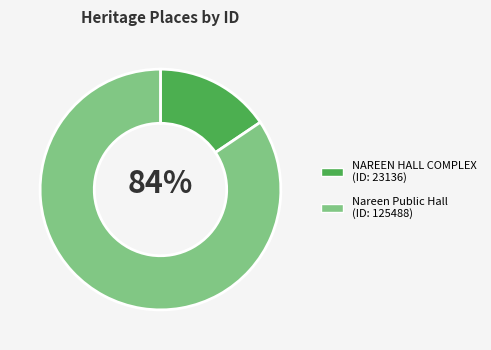

To the nearest percent, what percentage of the pie is Nareen Public Hall?

84%